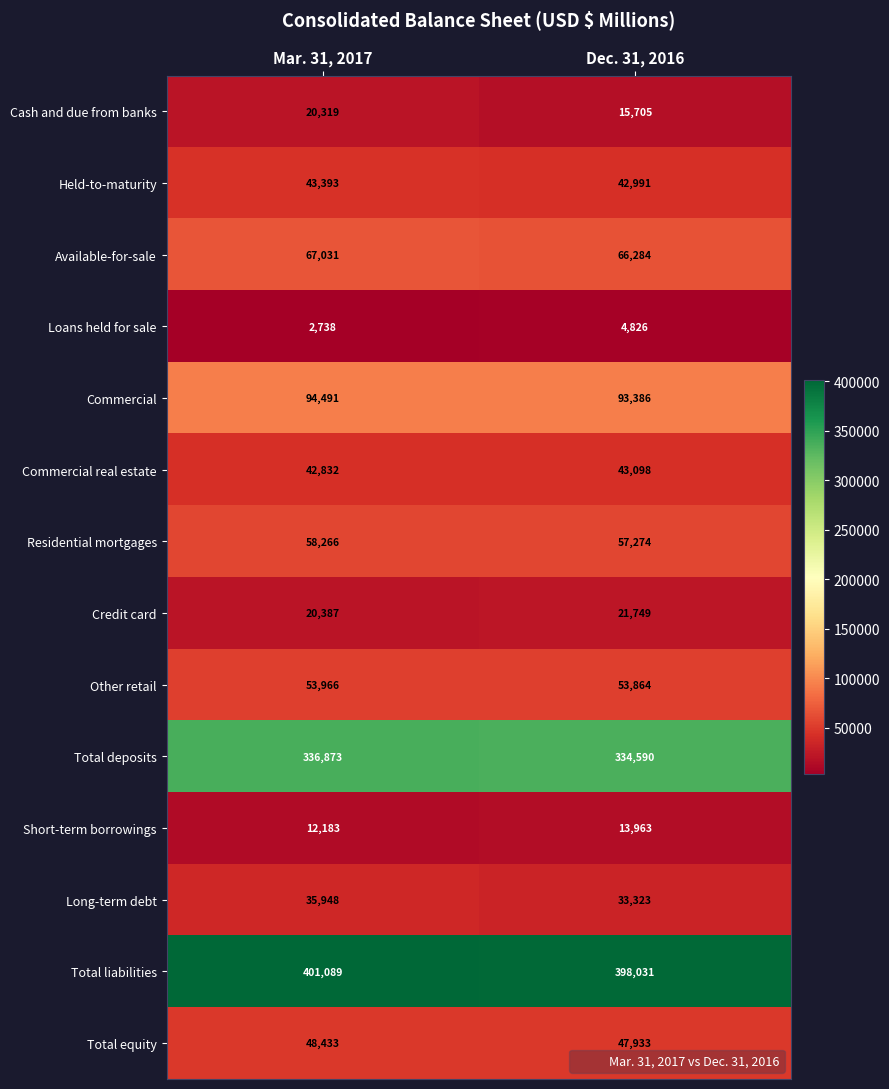

Which series changed the most between Mar. 31, 2017 and Dec. 31, 2016?

Cash and due from banks